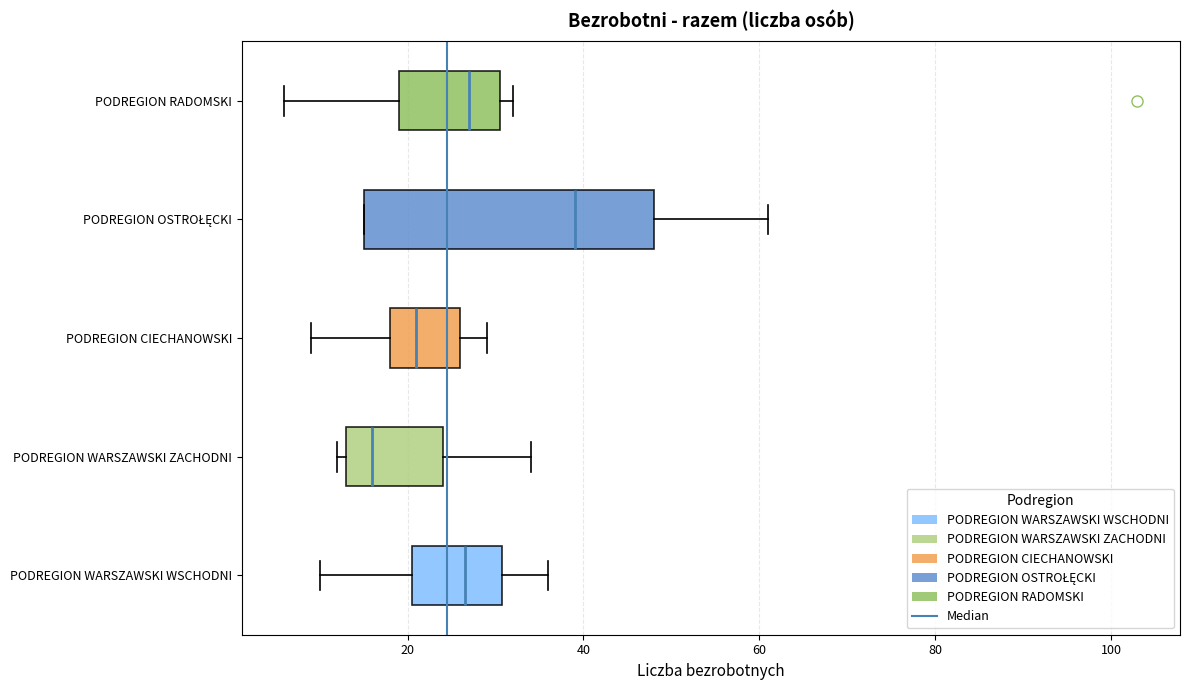

Which box's median line is the furthest to the left?

PODREGION WARSZAWSKI ZACHODNI